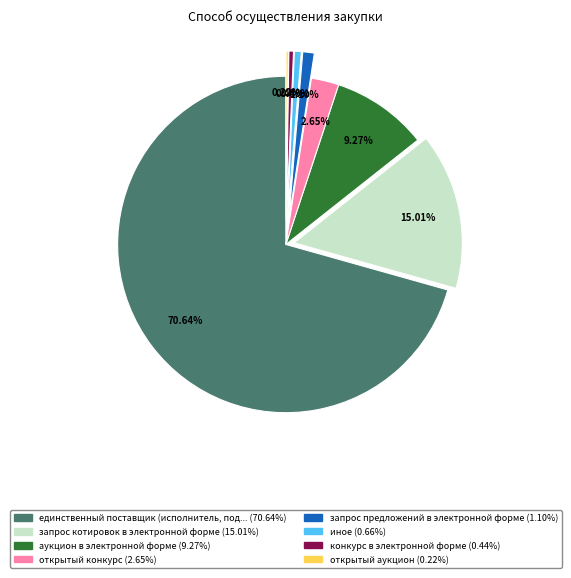

Is there any slice that represents more than half of the pie?

Yes